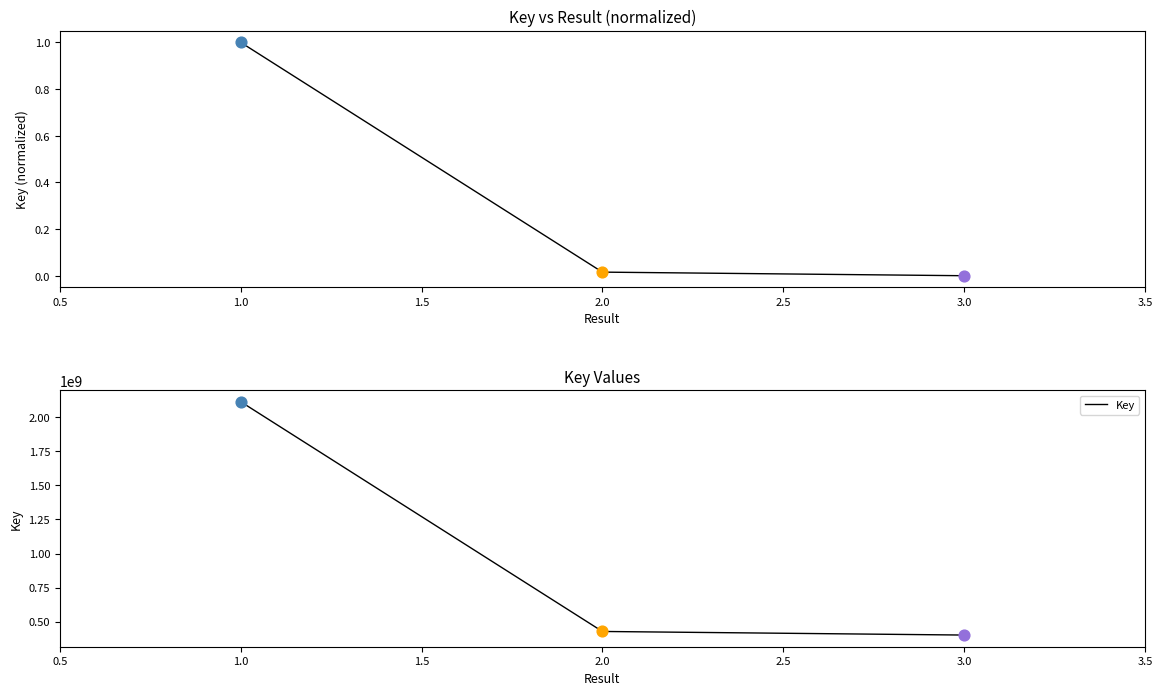

Which series has the largest total across all categories?

Key